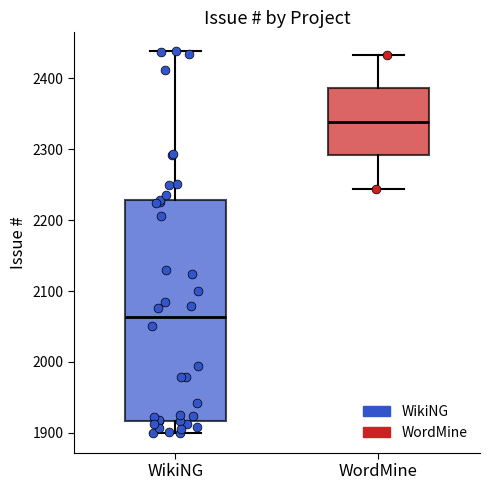

Which box's median line is the lowest?

WikiNG